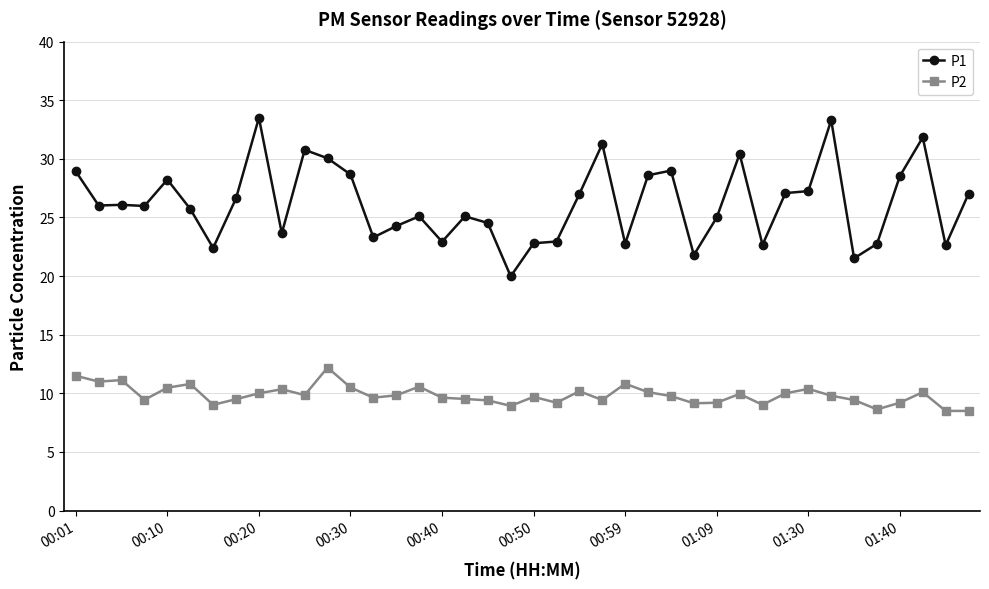

Which series has the largest total across all categories?

P1